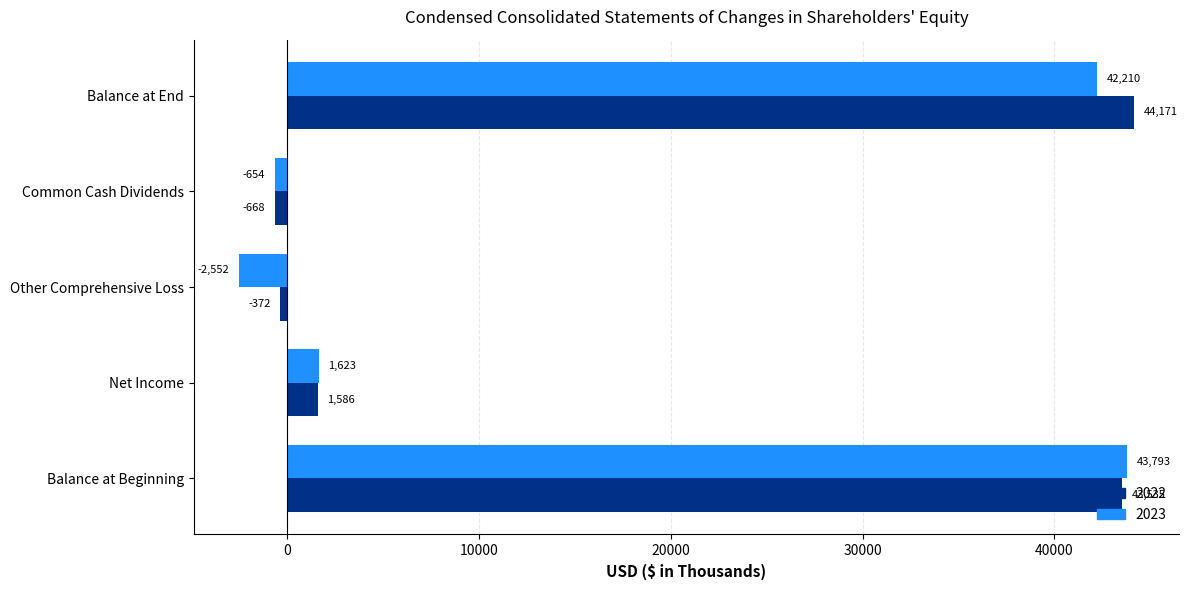

What is the difference between the second highest and minimum values in the 2022 series?

44203